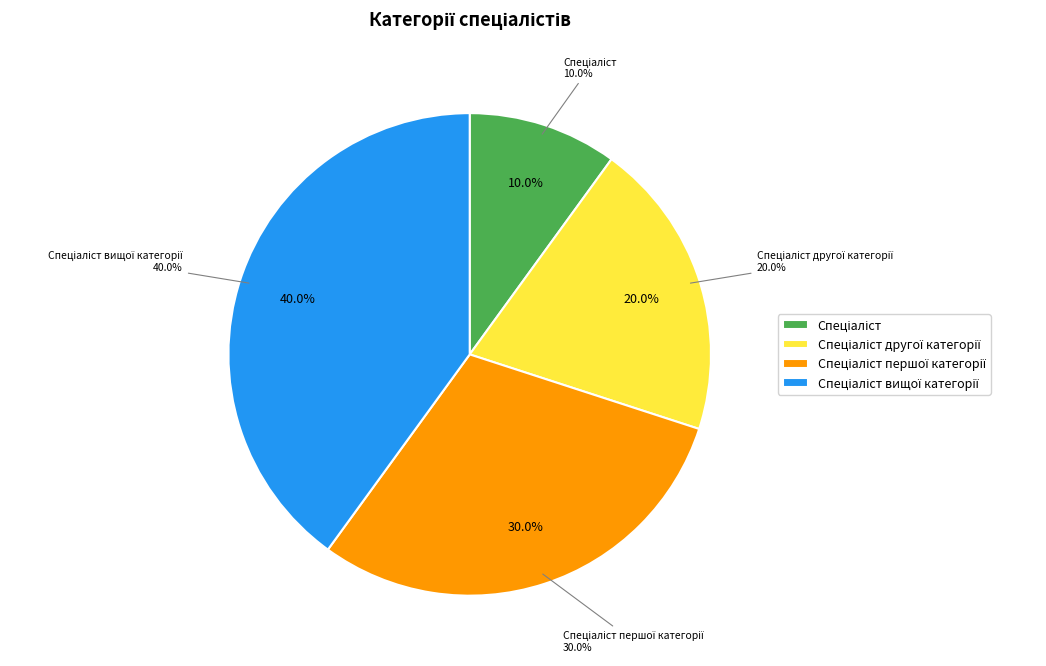

What is the total percentage of Спеціаліст другої категорії and Спеціаліст першої категорії?

50.0%